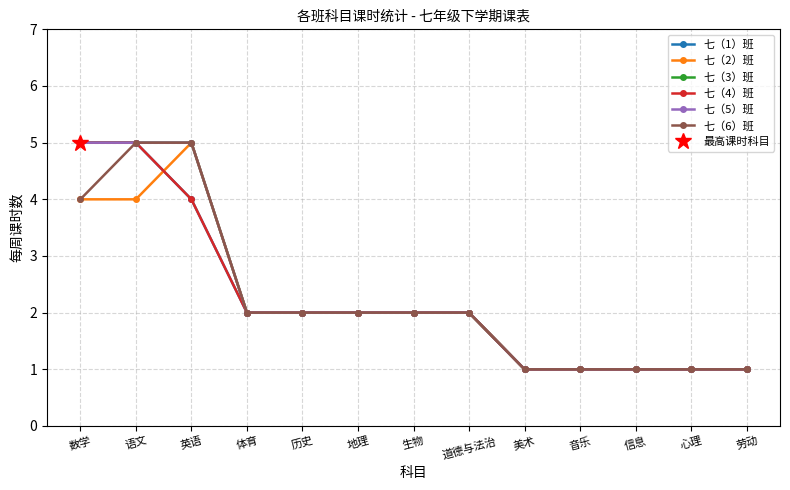

True or false: 七（5）班 has a value of 1 at 历史.

False